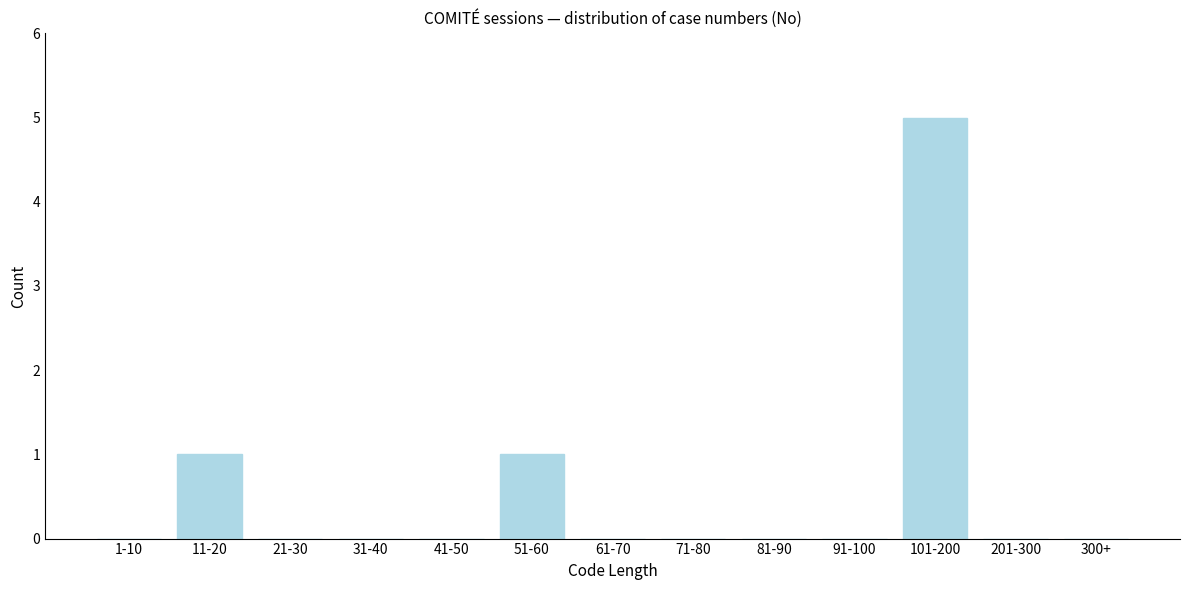

Reading right to left, transcribe all the data shown in this chart.

300+=0	201-300=0	101-200=5	91-100=0	81-90=0	71-80=0	61-70=0	51-60=1	41-50=0	31-40=0	21-30=0	11-20=1	1-10=0